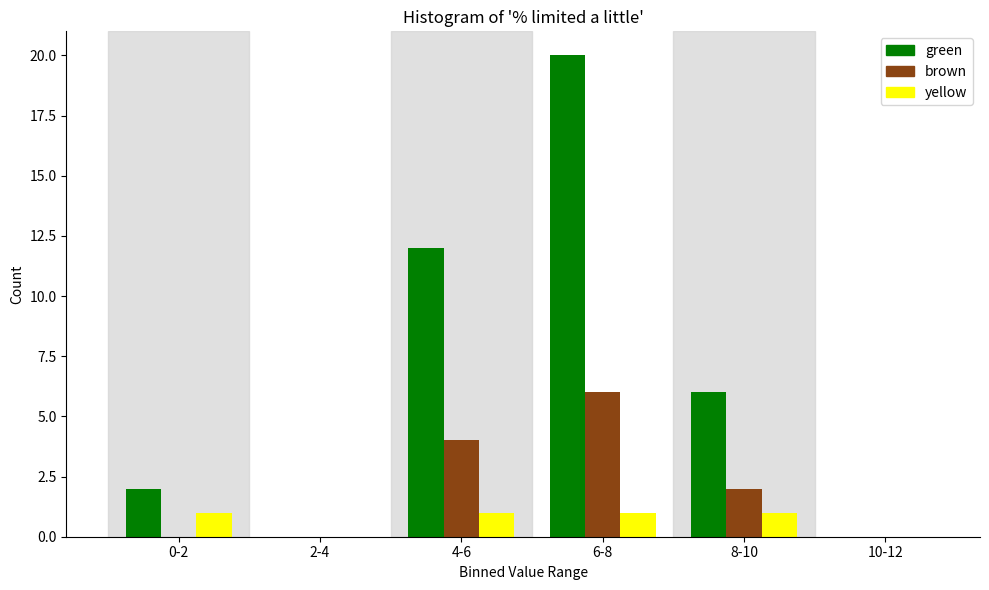

Reading left to right, what are all the values shown in this chart?

green: 0-2=2	2-4=0	4-6=12	6-8=20	8-10=6	10-12=0
brown: 0-2=0	2-4=0	4-6=4	6-8=6	8-10=2	10-12=0
yellow: 0-2=1	2-4=0	4-6=1	6-8=1	8-10=1	10-12=0